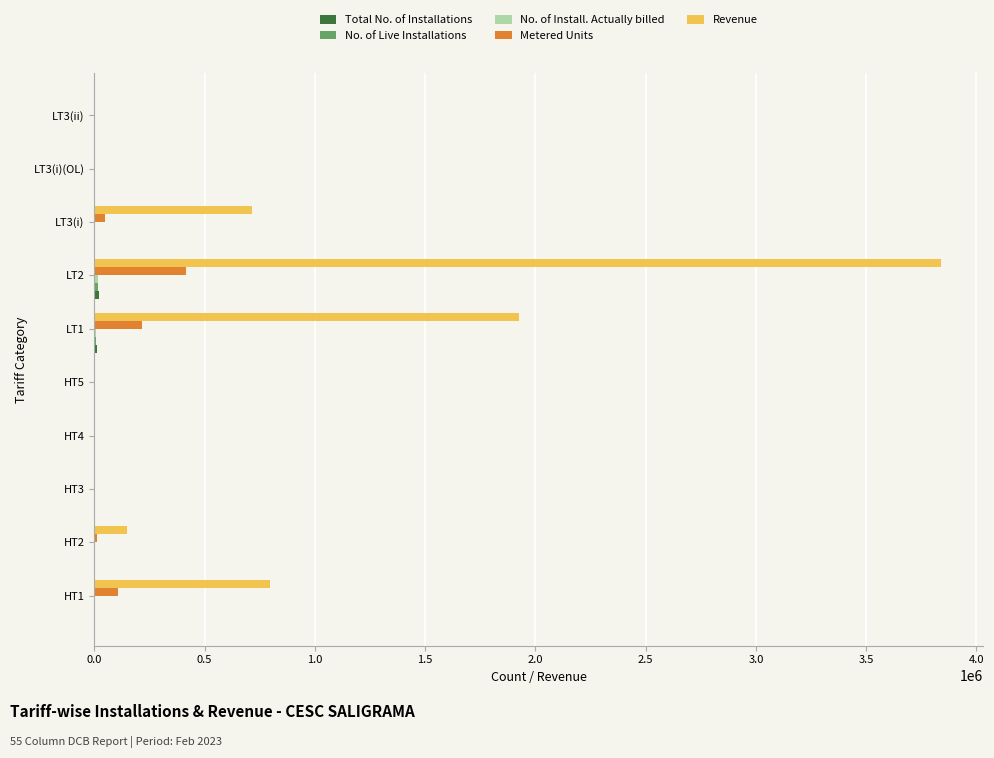

Which label corresponds to the largest value in the chart?

LT2